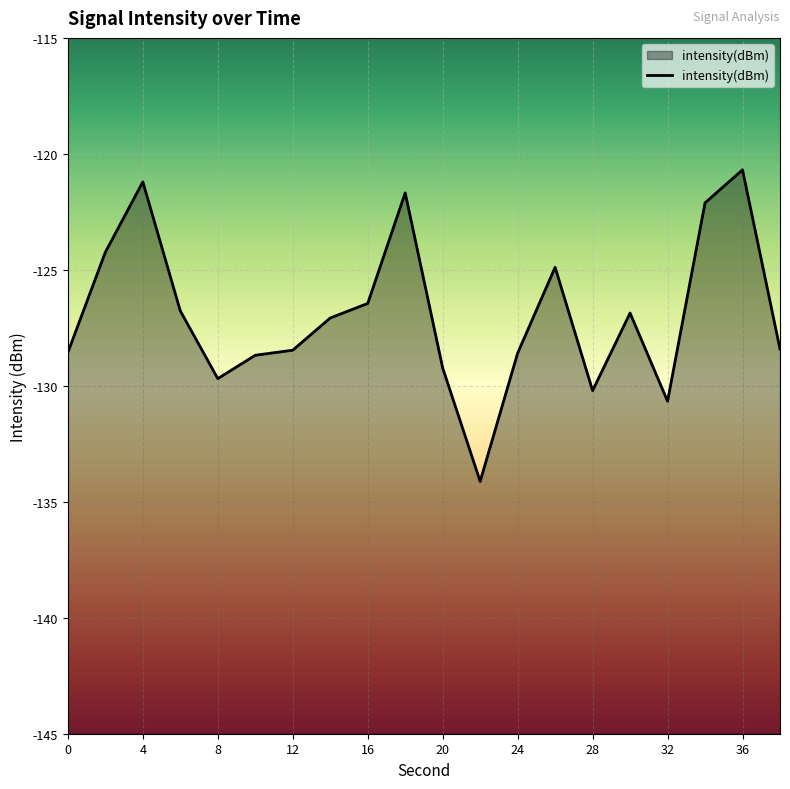

Which has a higher value, 18 or 20?

18